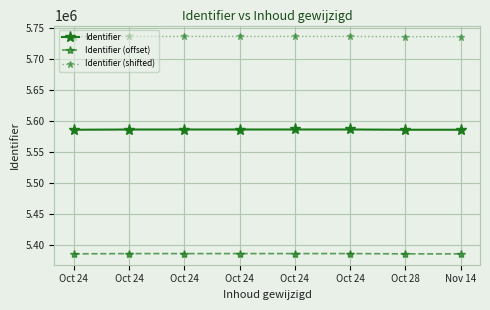

What is the maximum value for Identifier?

5586569